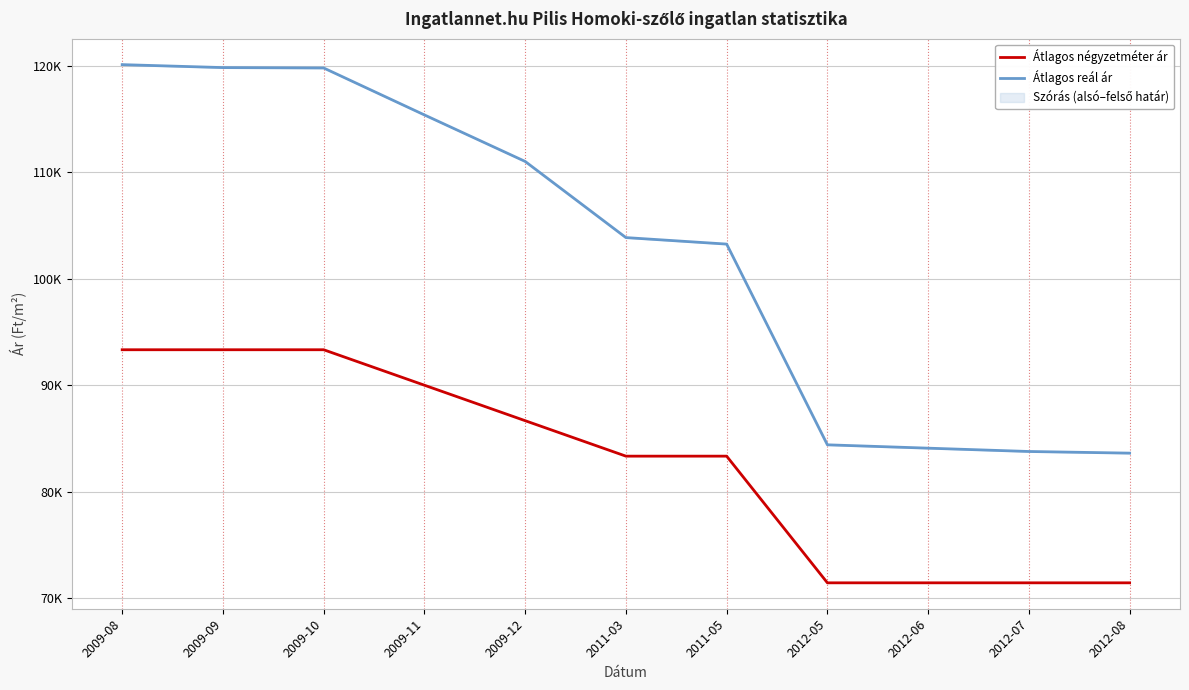

Which label corresponds to the smallest value in the chart?

2012-05